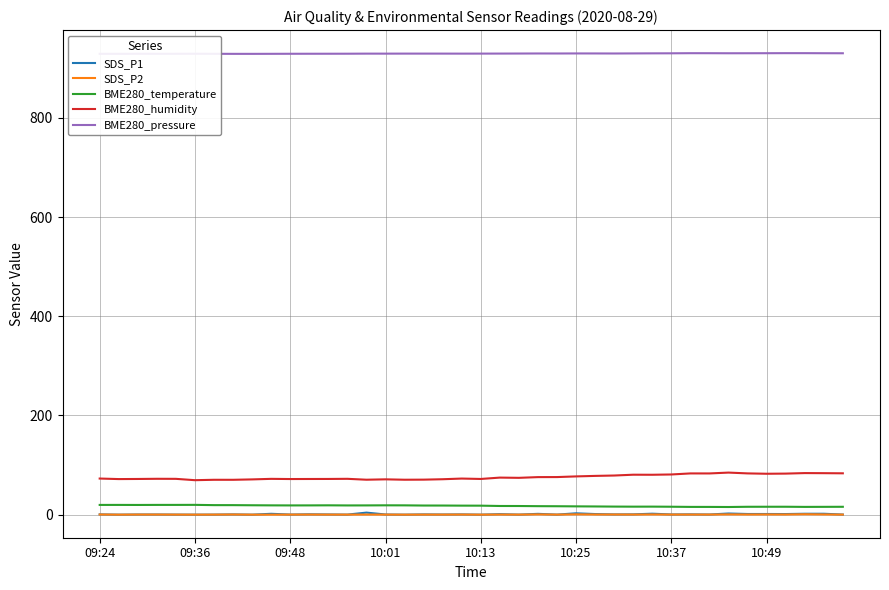

What is the lowest value of the BME280_humidity series?

69.6